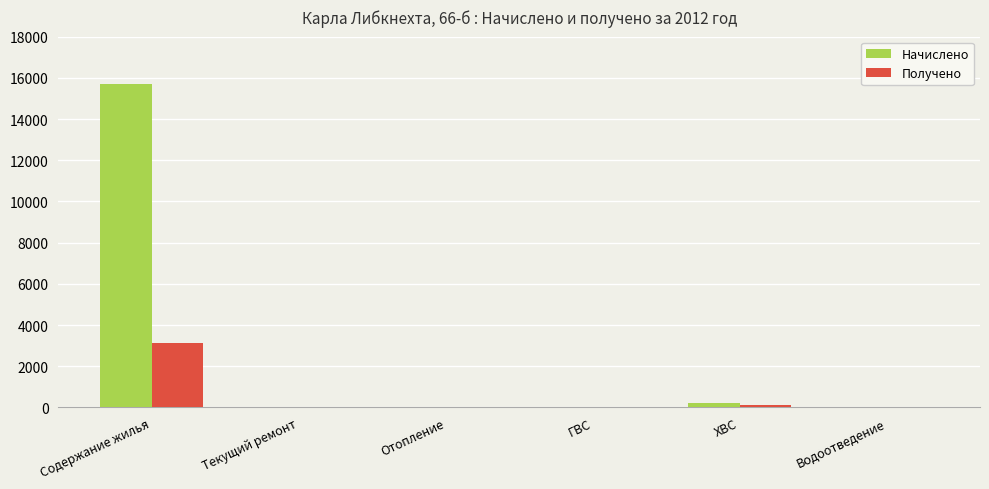

Are the bars grouped side by side (vs. stacked)?

Yes